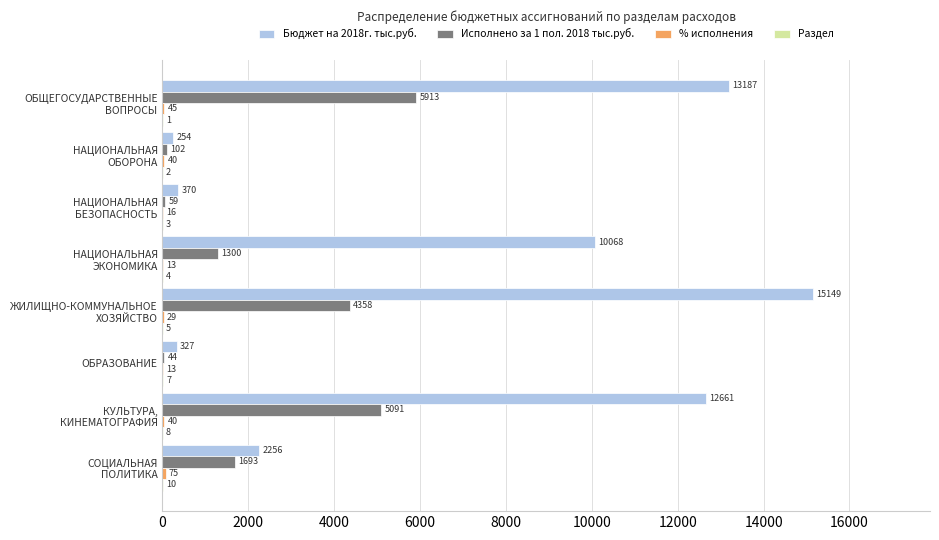

What is the maximum value shown in the chart?

15149.5